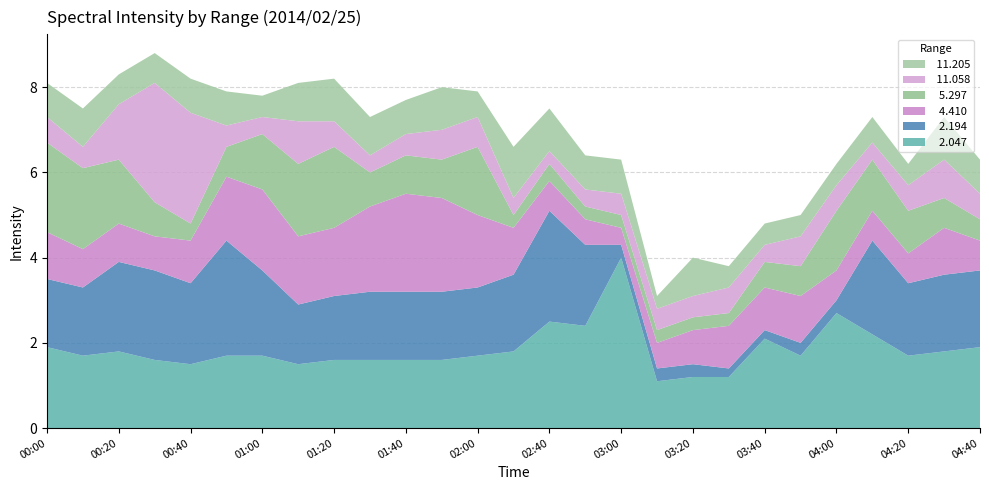

Reading left to right, extract all data points from this chart.

  2.047: 00:00=1.9	00:10=1.7	00:20=1.8	00:30=1.6	00:40=1.5	00:50=1.7	01:00=1.7	01:10=1.5	01:20=1.6	01:30=1.6	01:40=1.6	01:50=1.6	02:00=1.7	02:30=1.8	02:40=2.5	02:50=2.4	03:00=4.0	03:10=1.1	03:20=1.2	03:30=1.2	03:40=2.1	03:50=1.7	04:00=2.7	04:10=2.2	04:20=1.7	04:30=1.8	04:40=1.9
  2.194: 00:00=1.6	00:10=1.6	00:20=2.1	00:30=2.1	00:40=1.9	00:50=2.7	01:00=2.0	01:10=1.4	01:20=1.5	01:30=1.6	01:40=1.6	01:50=1.6	02:00=1.6	02:30=1.8	02:40=2.6	02:50=1.9	03:00=0.3	03:10=0.3	03:20=0.3	03:30=0.2	03:40=0.2	03:50=0.3	04:00=0.3	04:10=2.2	04:20=1.7	04:30=1.8	04:40=1.8
  4.410: 00:00=1.1	00:10=0.9	00:20=0.9	00:30=0.8	00:40=1.0	00:50=1.5	01:00=1.9	01:10=1.6	01:20=1.6	01:30=2.0	01:40=2.3	01:50=2.2	02:00=1.7	02:30=1.1	02:40=0.7	02:50=0.6	03:00=0.4	03:10=0.6	03:20=0.8	03:30=1.0	03:40=1.0	03:50=1.1	04:00=0.7	04:10=0.7	04:20=0.7	04:30=1.1	04:40=0.7
  5.297: 00:00=2.1	00:10=1.9	00:20=1.5	00:30=0.8	00:40=0.4	00:50=0.7	01:00=1.3	01:10=1.7	01:20=1.9	01:30=0.8	01:40=0.9	01:50=0.9	02:00=1.6	02:30=0.3	02:40=0.4	02:50=0.3	03:00=0.3	03:10=0.3	03:20=0.3	03:30=0.3	03:40=0.6	03:50=0.7	04:00=1.4	04:10=1.2	04:20=1.0	04:30=0.7	04:40=0.5
 11.058: 00:00=0.6	00:10=0.5	00:20=1.3	00:30=2.8	00:40=2.6	00:50=0.5	01:00=0.4	01:10=1.0	01:20=0.6	01:30=0.4	01:40=0.5	01:50=0.7	02:00=0.7	02:30=0.4	02:40=0.3	02:50=0.4	03:00=0.5	03:10=0.5	03:20=0.5	03:30=0.6	03:40=0.4	03:50=0.7	04:00=0.6	04:10=0.4	04:20=0.6	04:30=0.9	04:40=0.6
 11.205: 00:00=0.8	00:10=0.9	00:20=0.7	00:30=0.7	00:40=0.8	00:50=0.8	01:00=0.5	01:10=0.9	01:20=1.0	01:30=0.9	01:40=0.8	01:50=1.0	02:00=0.6	02:30=1.2	02:40=1.0	02:50=0.8	03:00=0.8	03:10=0.3	03:20=0.9	03:30=0.5	03:40=0.5	03:50=0.5	04:00=0.5	04:10=0.6	04:20=0.5	04:30=1.0	04:40=0.8